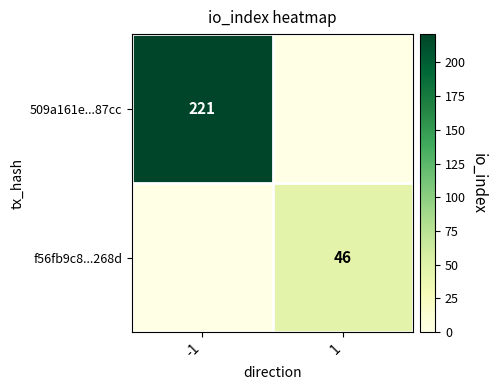

What is the greatest value displayed?

221